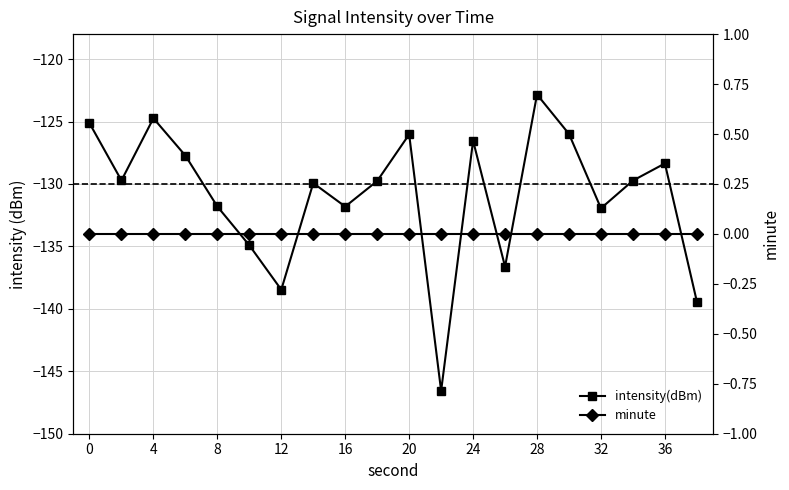

How many lines are shown in the chart?

2